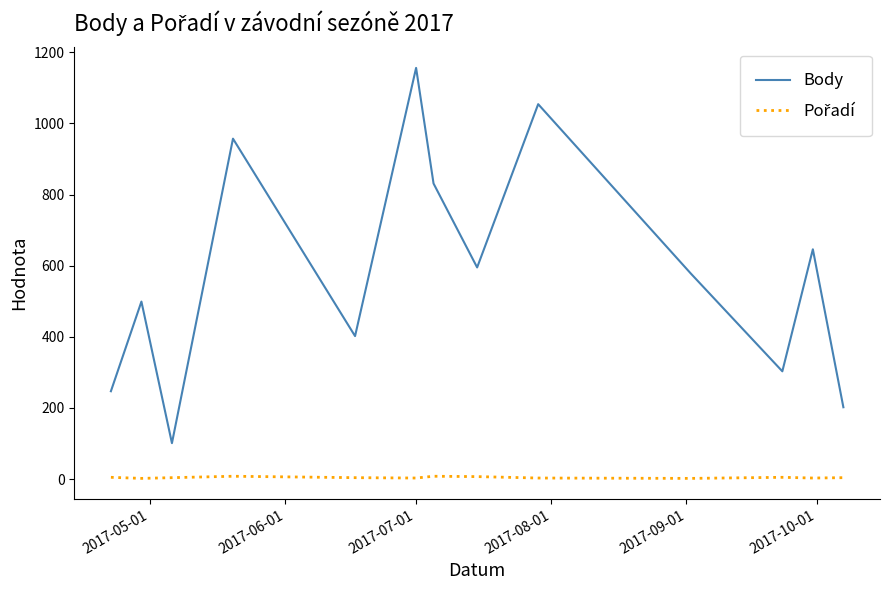

Which series has the largest total across all categories?

Body